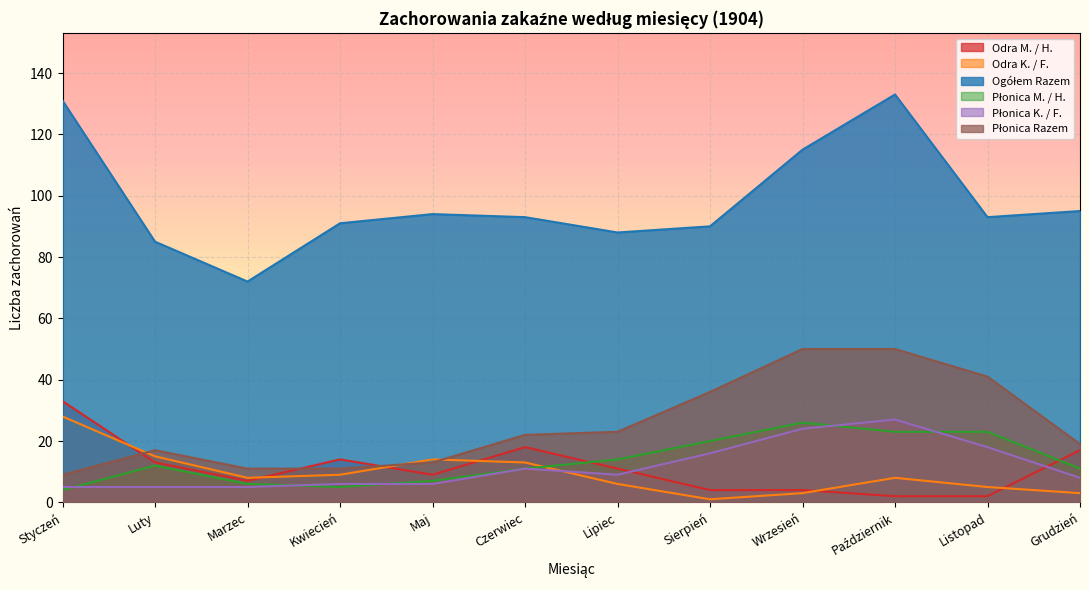

At which category does Płonica M. / H. reach its first local valley?

Kwiecień